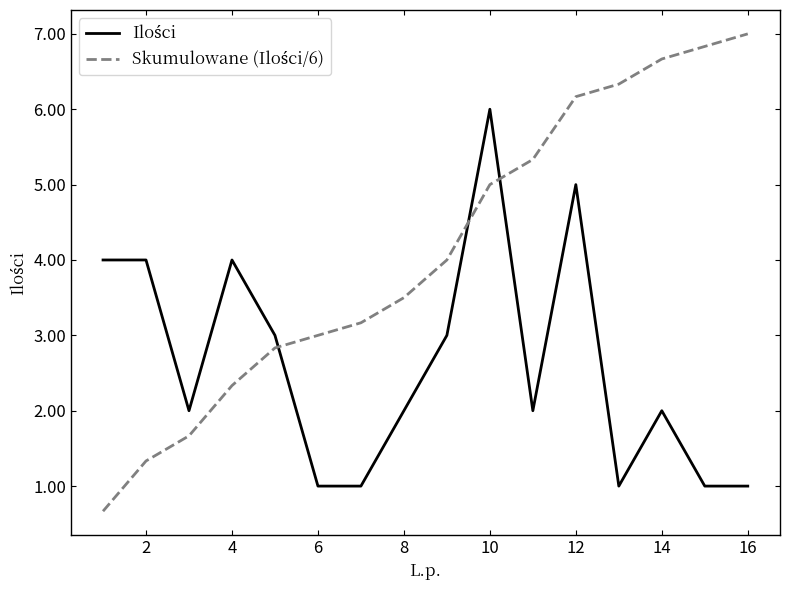

What is the smallest value displayed?

0.7